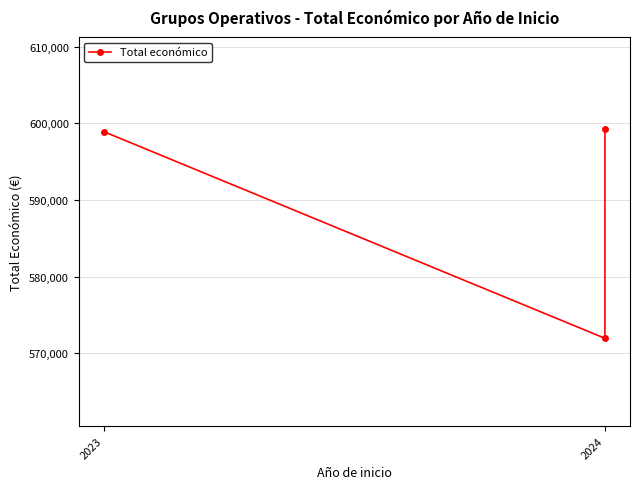

What is the change in value from 2023 to 2024?

+302